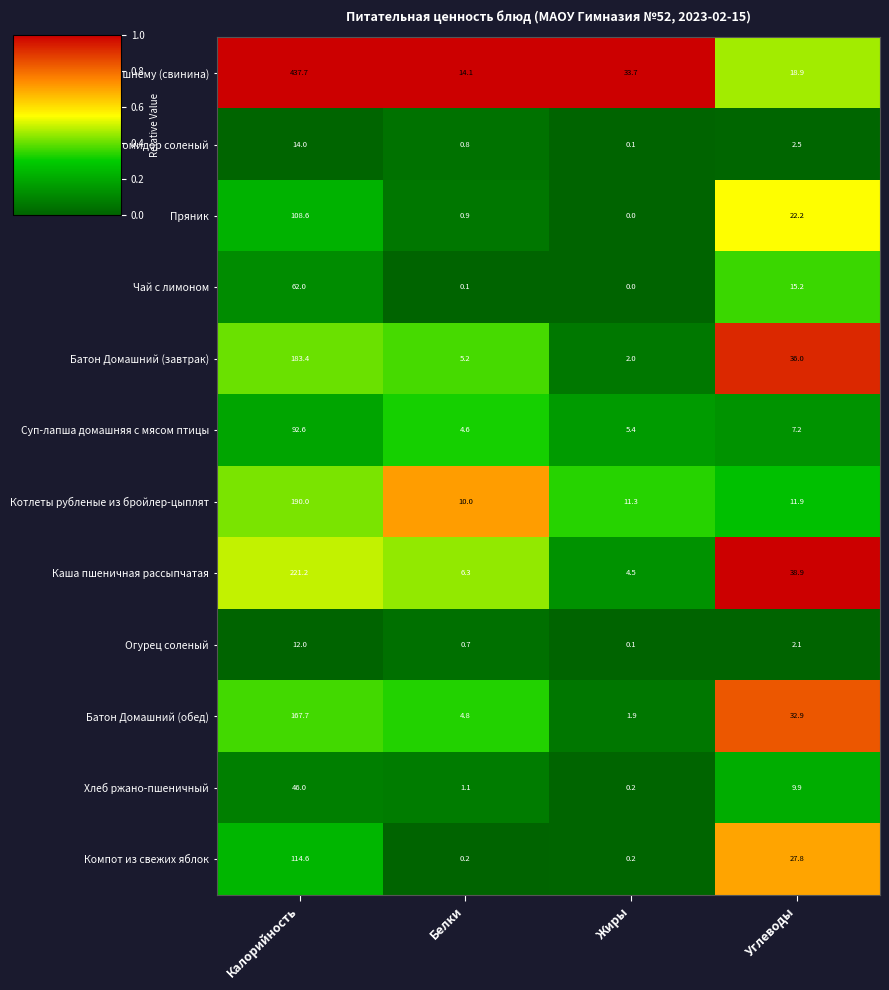

Which series changed the most between Калорийность and Белки?

Жаркое по-домашнему (свинина)